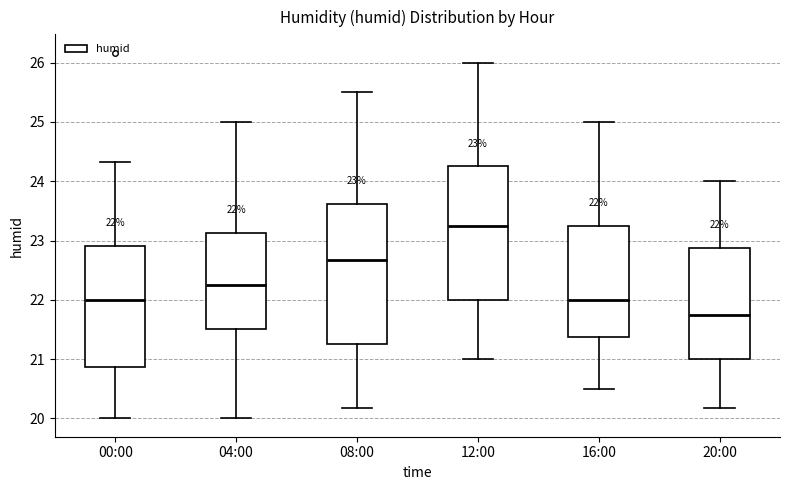

Which box's median line is the lowest?

20:00